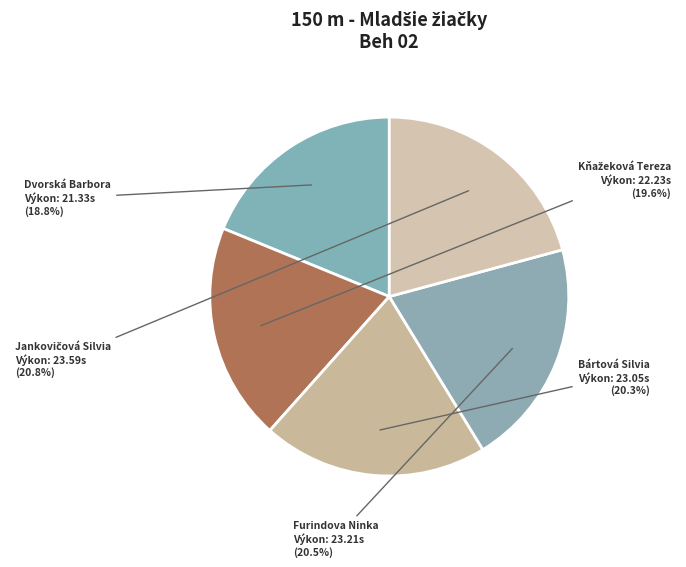

What is the smallest slice in the pie chart?

Dvorská Barbora